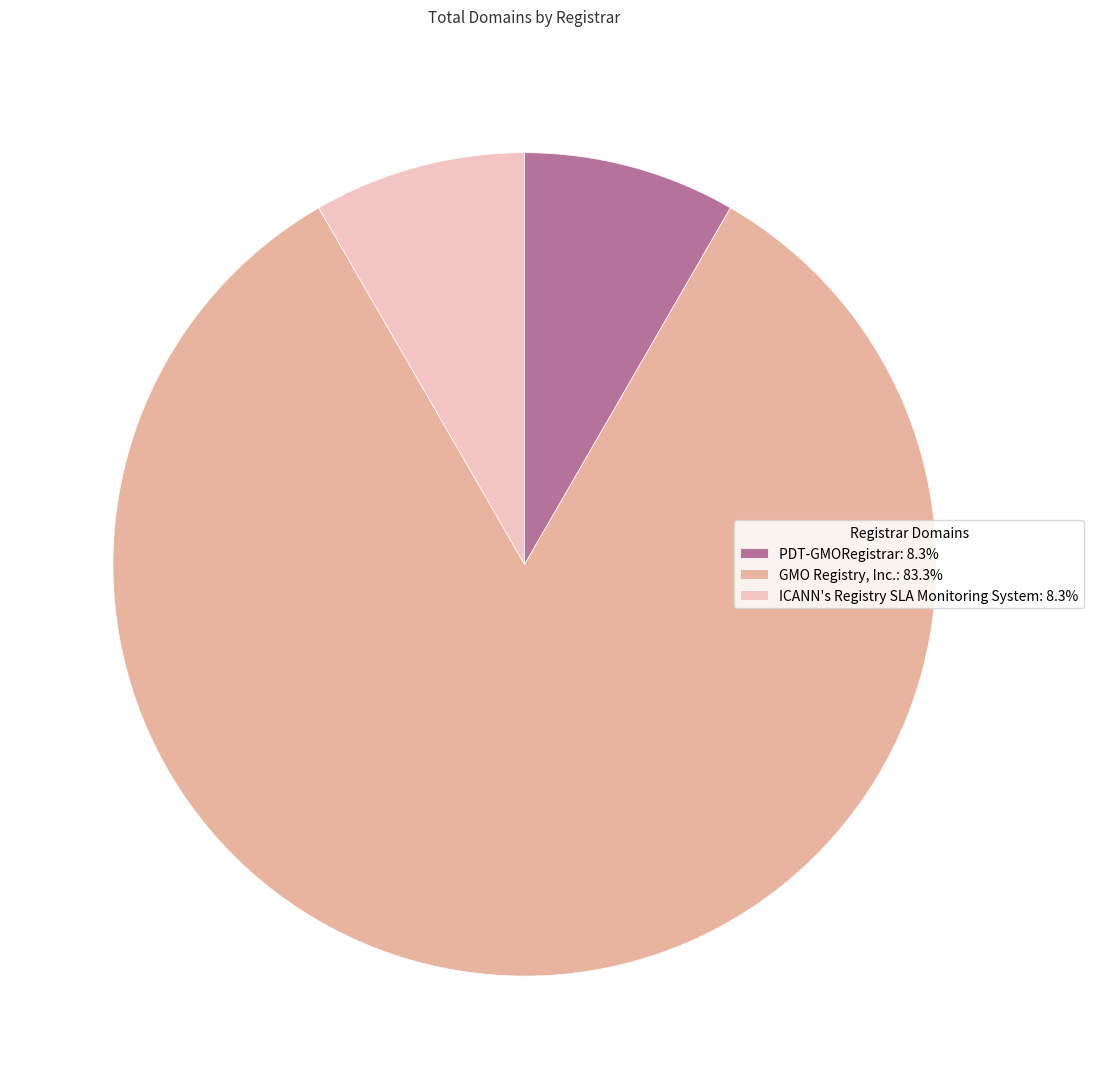

Is there a majority slice in this chart?

Yes